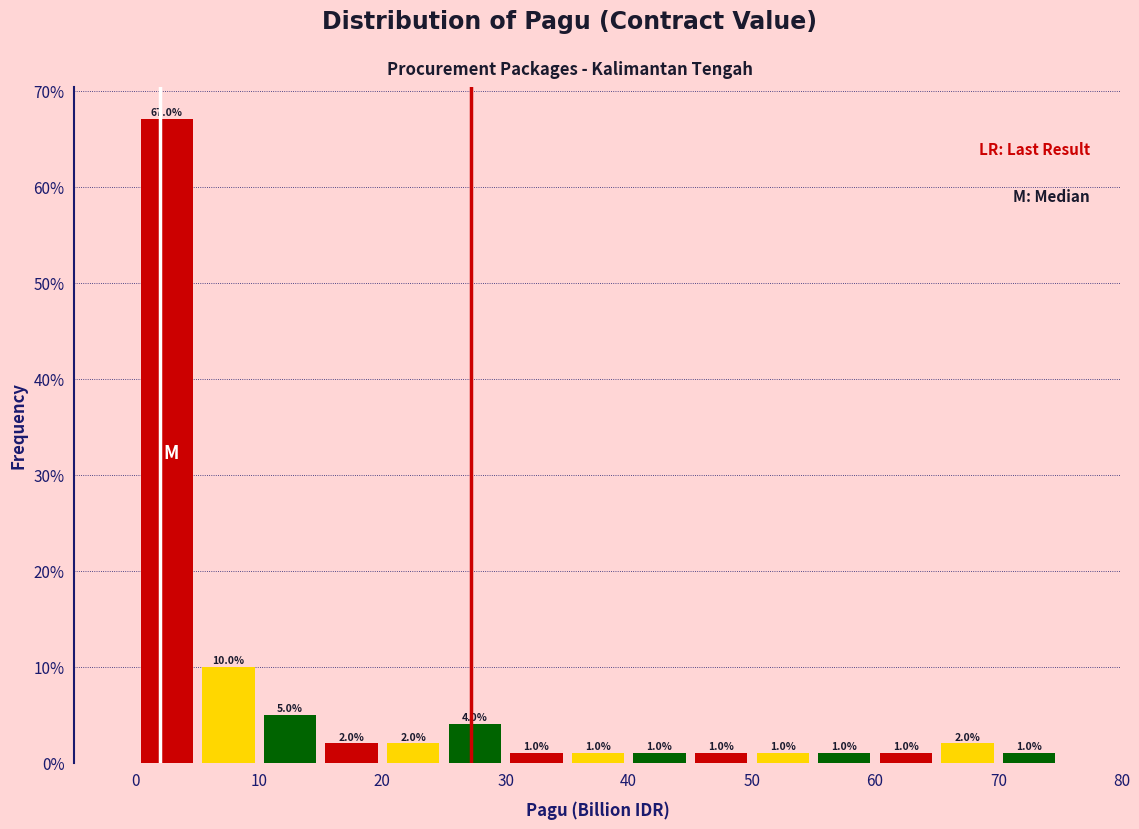

Reading left to right, list every bar in this chart as the range it spans on the x-axis followed by its height.

0 to 5: 67.0
5 to 10: 10.0
10 to 15: 5.0
15 to 20: 2.0
20 to 25: 2.0
25 to 30: 4.0
30 to 35: 1.0
35 to 40: 1.0
40 to 45: 1.0
45 to 50: 1.0
50 to 55: 1.0
55 to 60: 1.0
60 to 65: 1.0
65 to 70: 2.0
70 to 75: 1.0